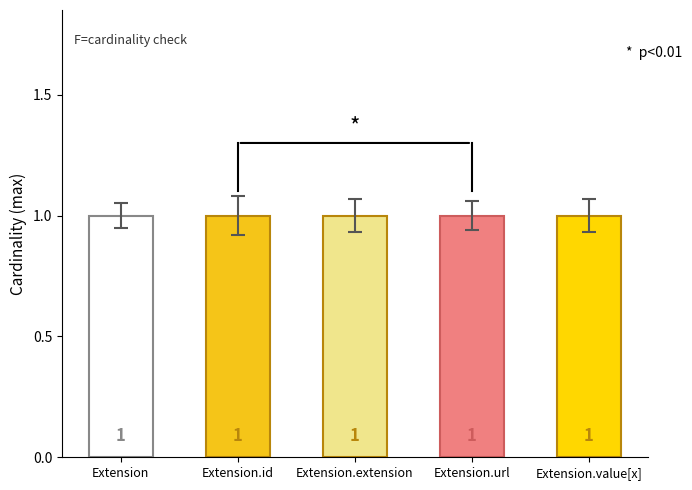

Which has a higher value, Extension.url or Extension.id?

Extension.url